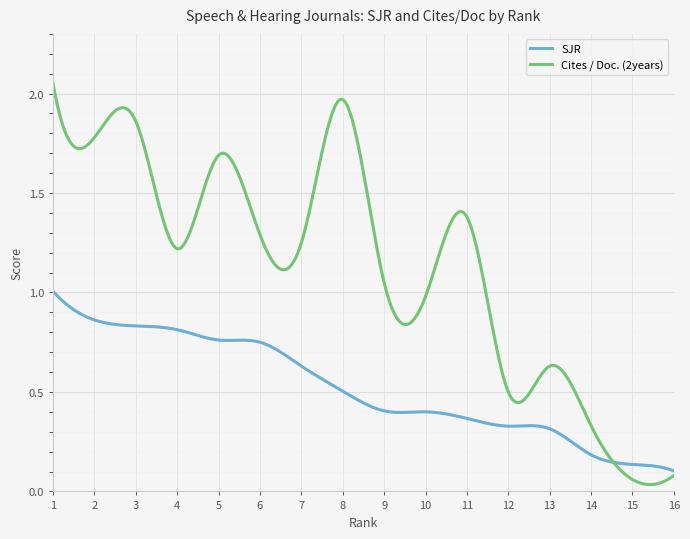

True or false: SJR has more than 0 points higher than both neighbors.

True